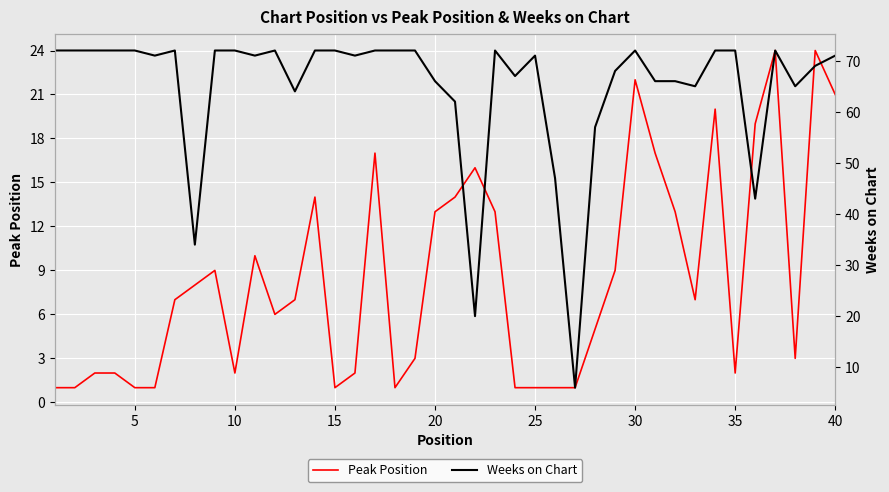

True or false: Peak Position and Weeks on Chart cross at least once.

False